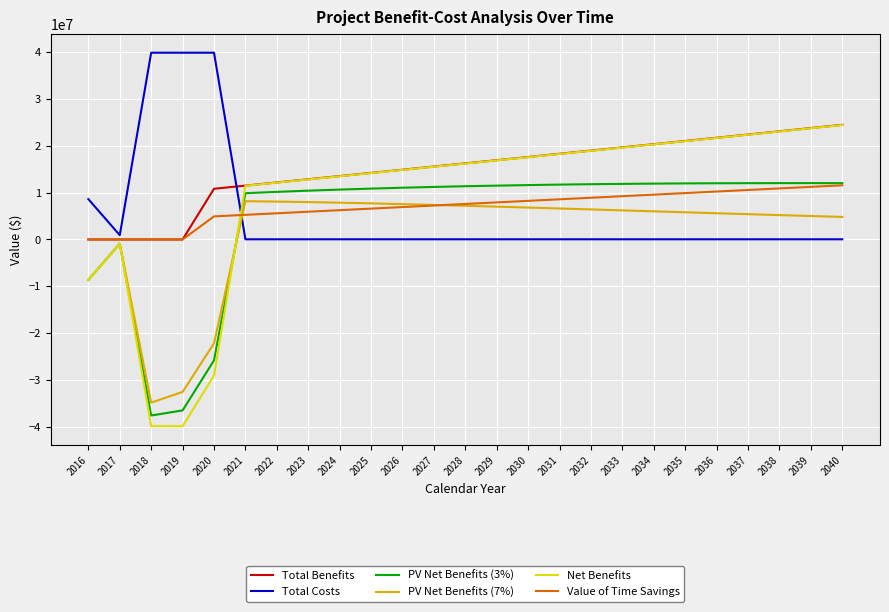

What is the lowest value of the PV Net Benefits (7%) series?

-34828164.6